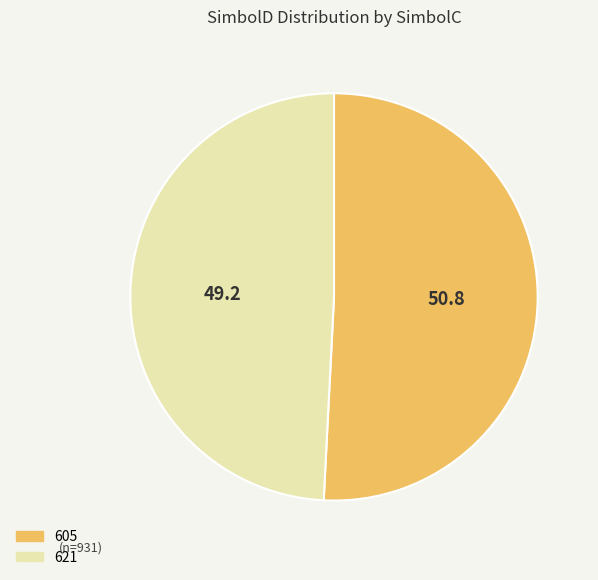

Do 621 and 605 together represent more than half of the pie?

Yes